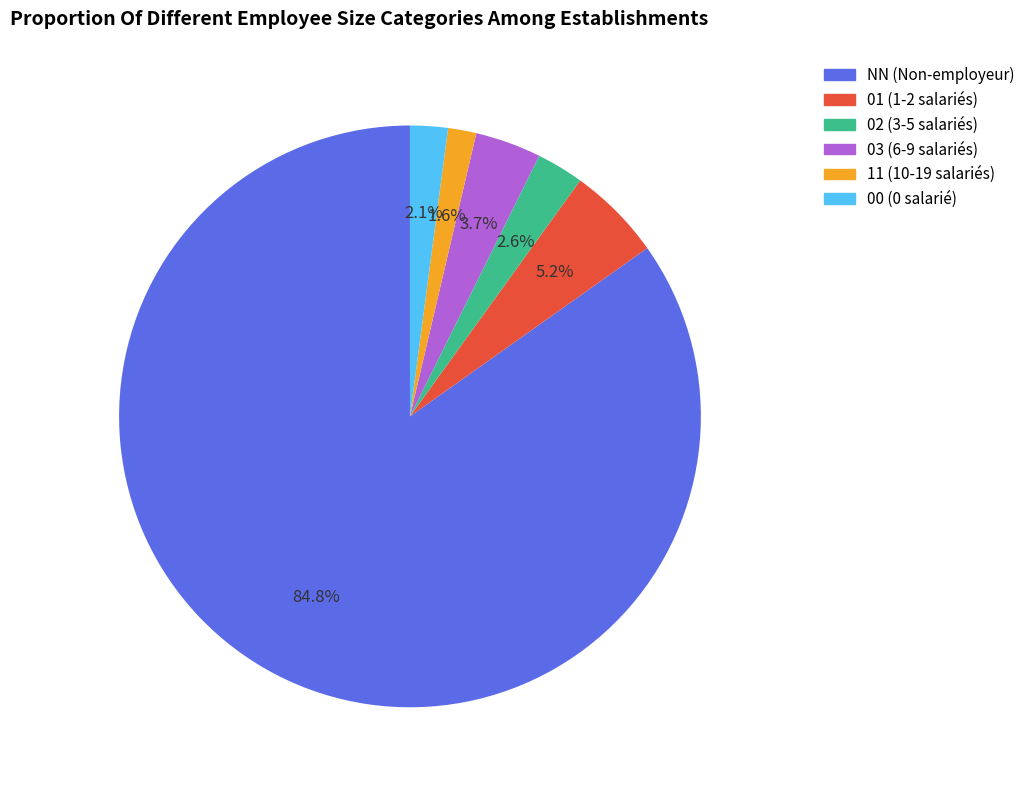

To the nearest percent, what is the average slice percentage?

17%